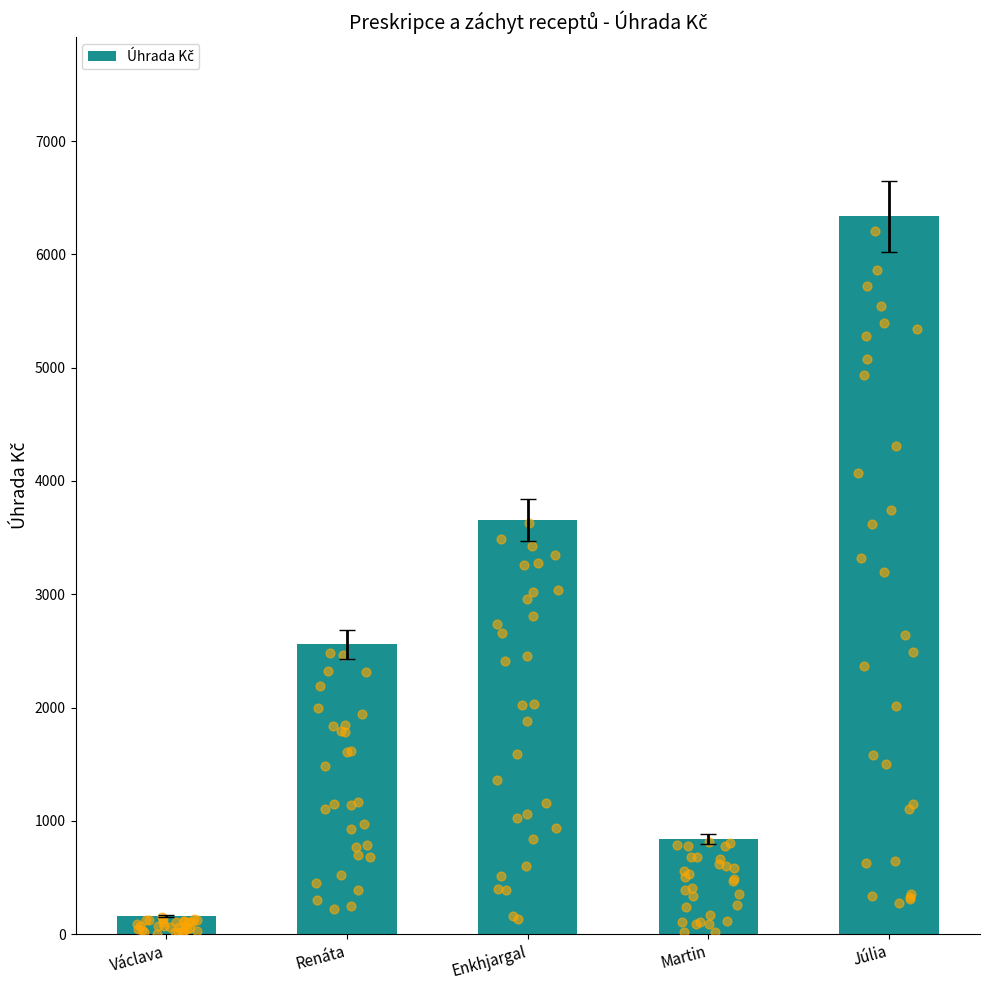

What is the change in value from Enkhjargal to Martin?

-2814.4